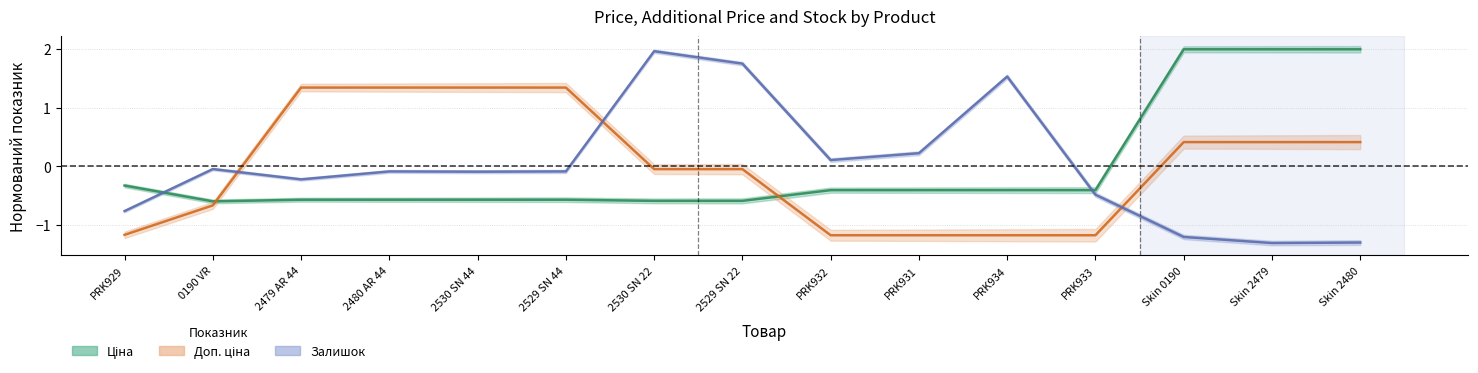

What is the maximum value shown in the chart?

2.0